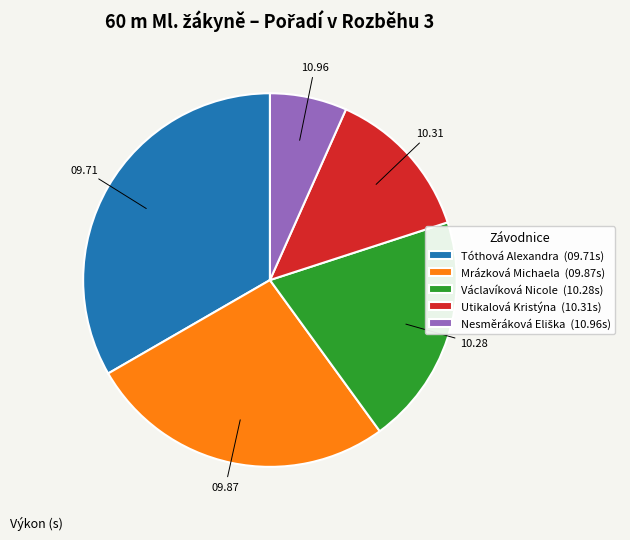

Approximately how many times larger is the value at Utikalová Kristýna (10.31s) compared to Václavíková Nicole (10.28s)?

0.7